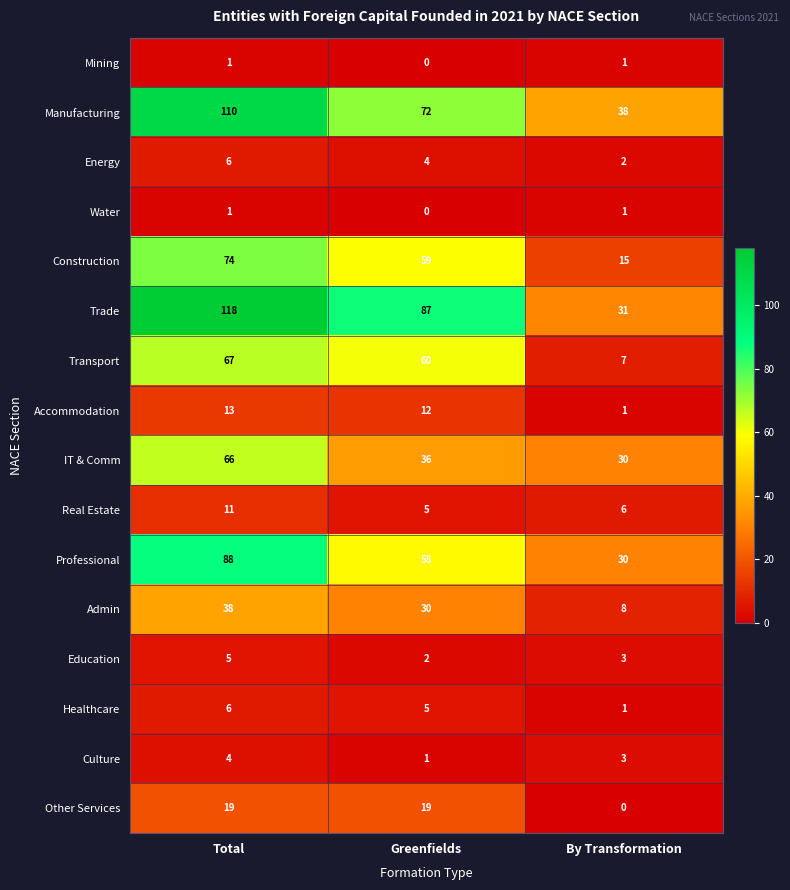

What is the maximum value shown in the chart?

118